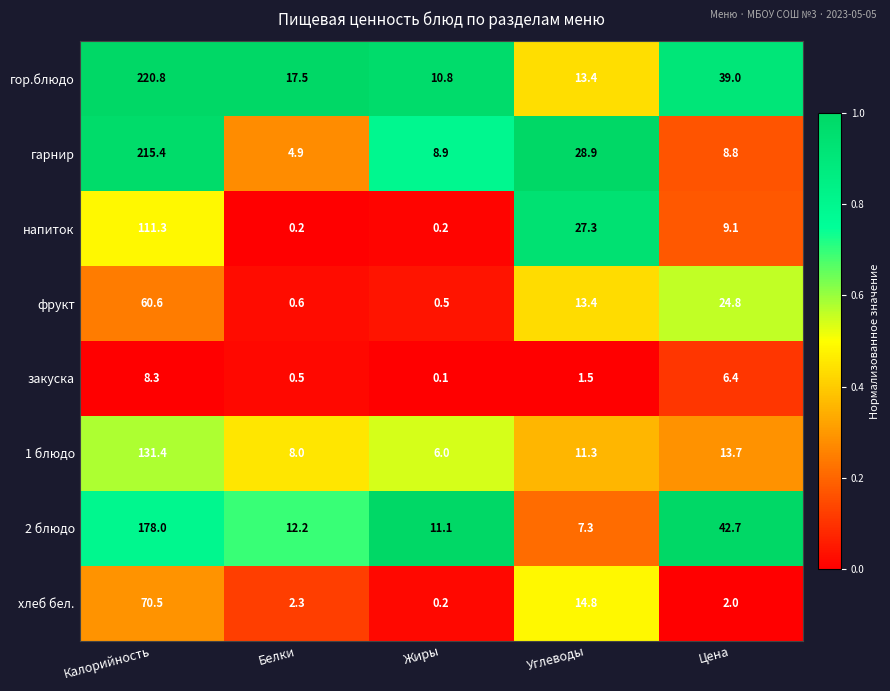

Is the value of закуска at Белки greater than the value of фрукт at Калорийность?

No